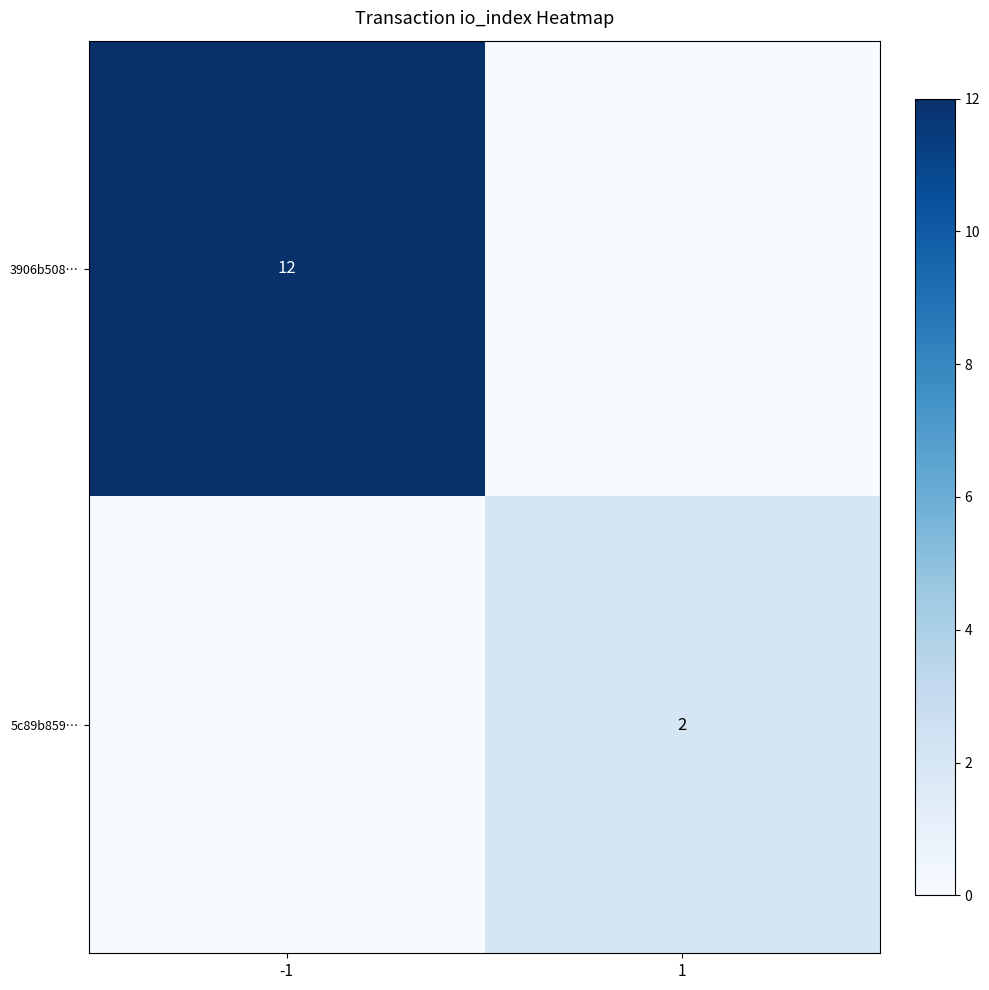

What is the difference between the 5c89b859… values at -1 and 1?

2